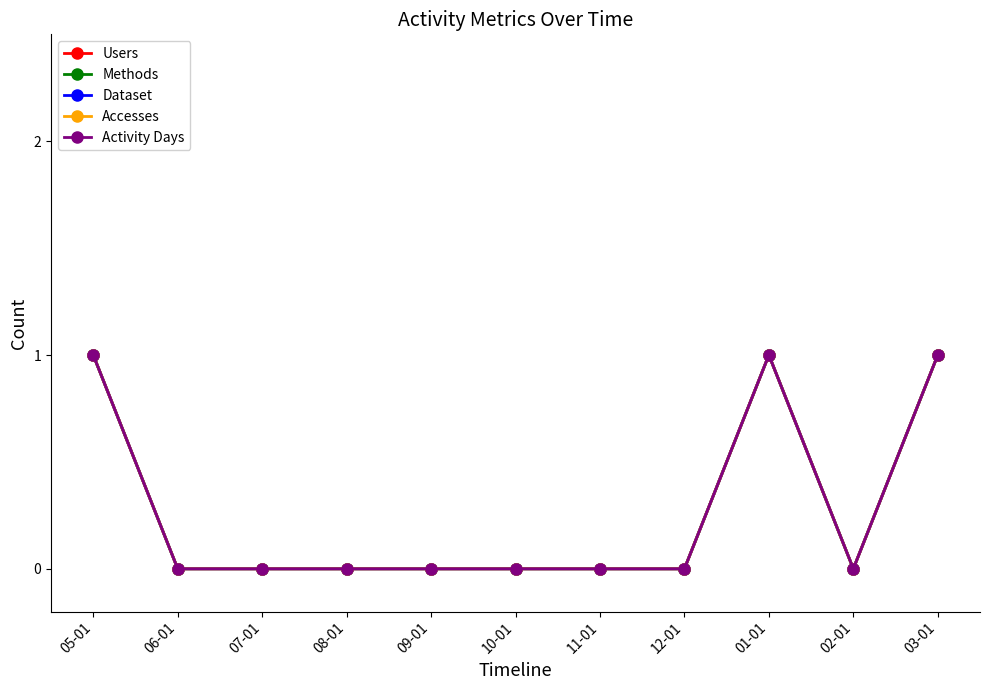

Reading right to left, what are all the values shown in this chart?

Users: 03-01=1	02-01=0	01-01=1	12-01=0	11-01=0	10-01=0	09-01=0	08-01=0	07-01=0	06-01=0	05-01=1
Methods: 03-01=1	02-01=0	01-01=1	12-01=0	11-01=0	10-01=0	09-01=0	08-01=0	07-01=0	06-01=0	05-01=1
Dataset: 03-01=1	02-01=0	01-01=1	12-01=0	11-01=0	10-01=0	09-01=0	08-01=0	07-01=0	06-01=0	05-01=1
Accesses: 03-01=1	02-01=0	01-01=1	12-01=0	11-01=0	10-01=0	09-01=0	08-01=0	07-01=0	06-01=0	05-01=1
Activity Days: 03-01=1	02-01=0	01-01=1	12-01=0	11-01=0	10-01=0	09-01=0	08-01=0	07-01=0	06-01=0	05-01=1